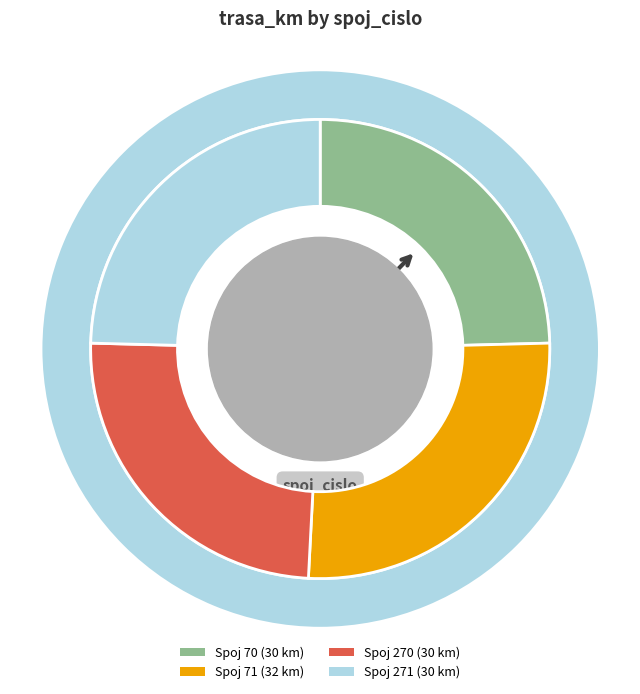

Combined, do 70 and 270 account for over 50%?

No